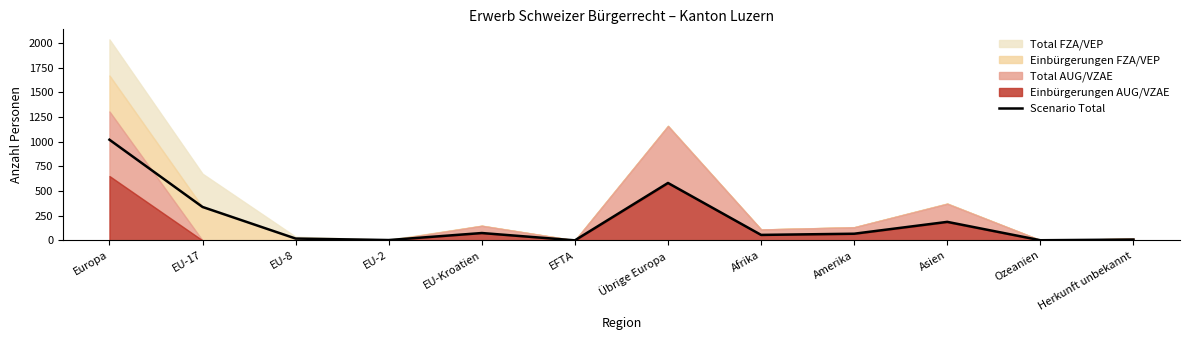

List the labels in order of value, largest first.

Europa, Übrige Europa, EU-17, Asien, EU-Kroatien, Amerika, Afrika, EU-8, Herkunft unbekannt, EU-2, Ozeanien, EFTA